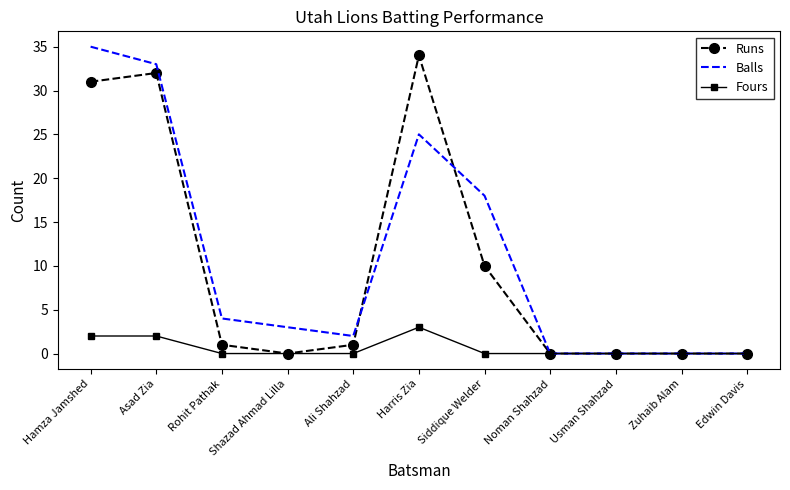

At which label does Fours reach its peak?

Harris Zia